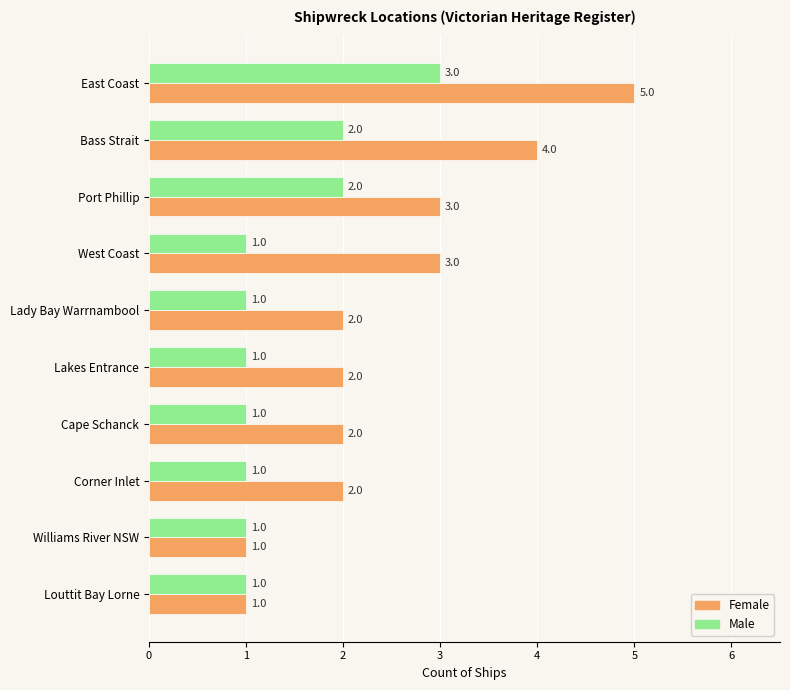

What is the maximum value shown in the chart?

5